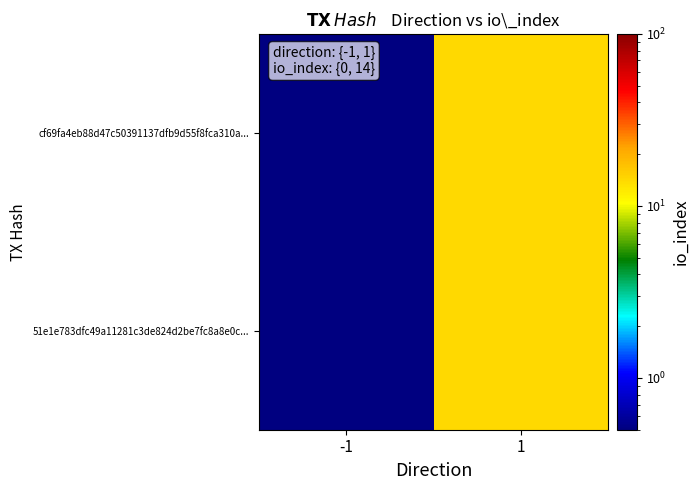

Which label corresponds to the largest value in the chart?

1